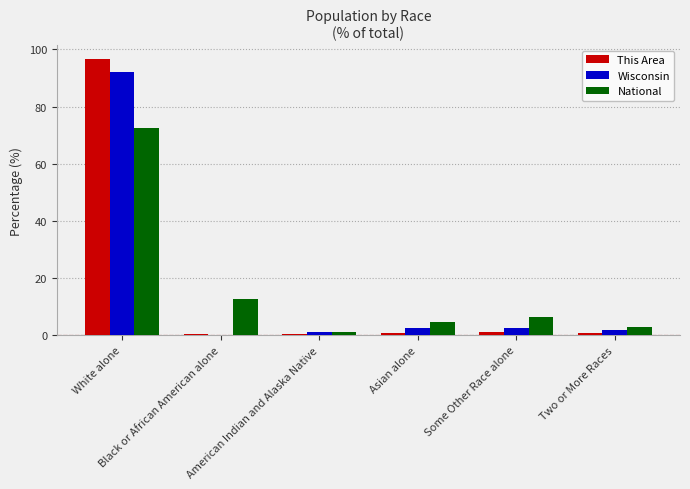

What is the sum of all This Area values?

100.0